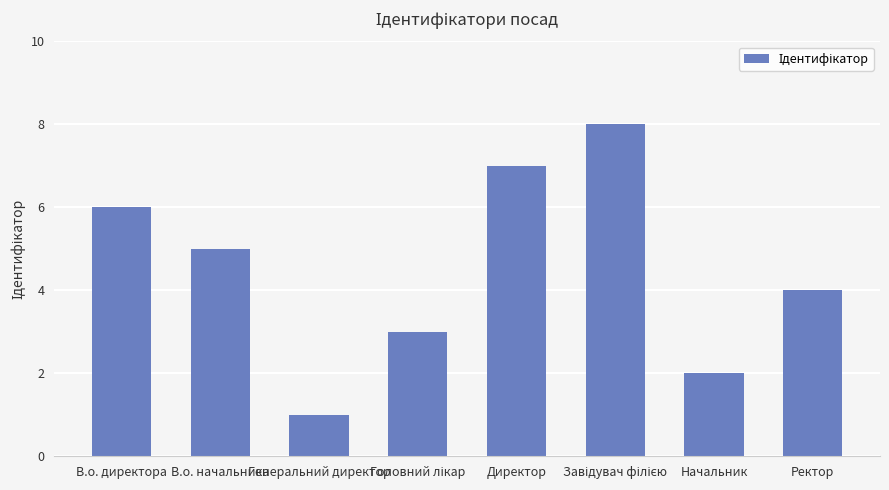

Count the values in the range 3 to 7.

5